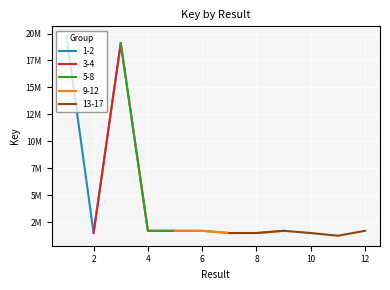

List the labels in order of value, largest first.

1, 3, 4, 6, 12, 9, 5, 7, 8, 2, 10, 11